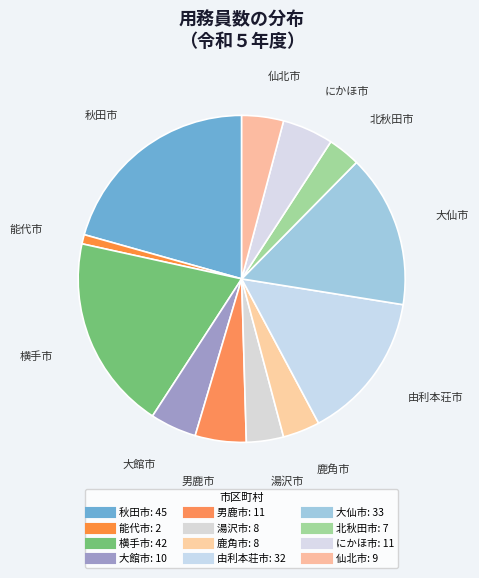

What percentage is NOT represented by 仙北市?

95.9%